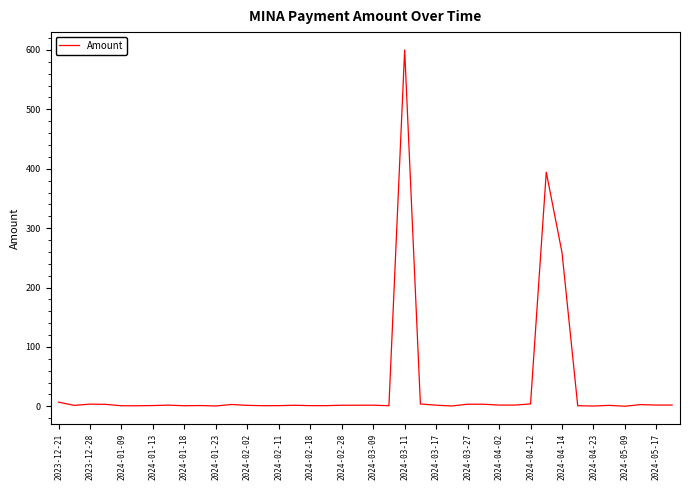

What is the difference between the maximum and minimum values?

599.7